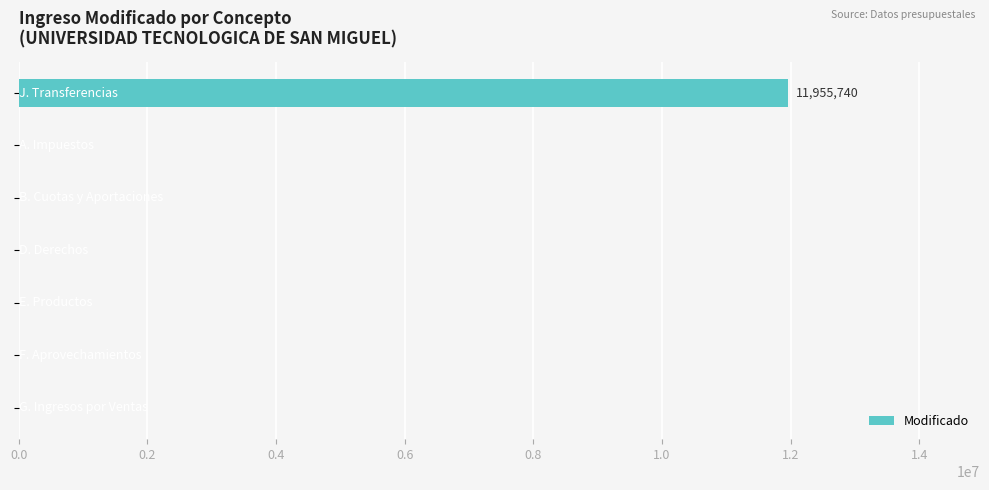

What is the sum of all values?

11955740